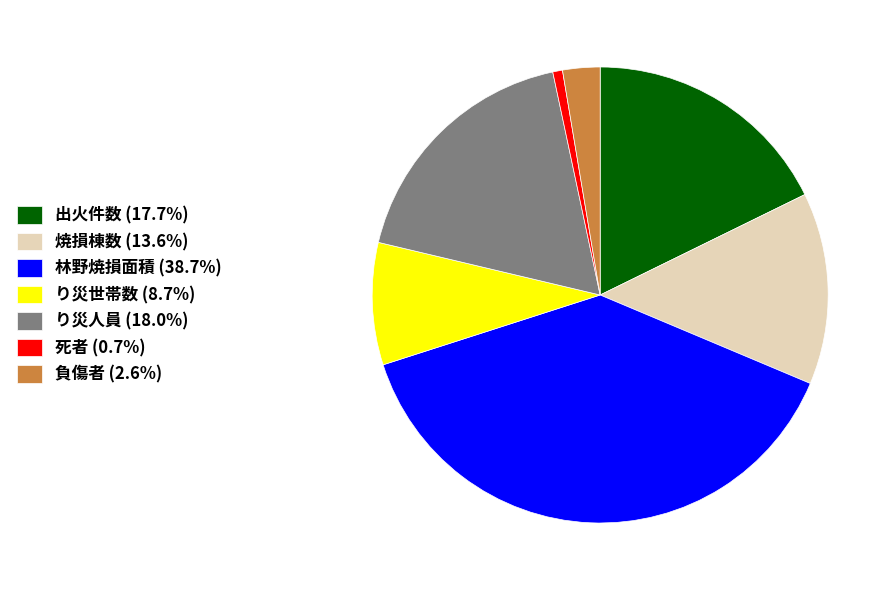

Do 出火件数 (17.7%) and 負傷者 (2.6%) together represent more than half of the pie?

No